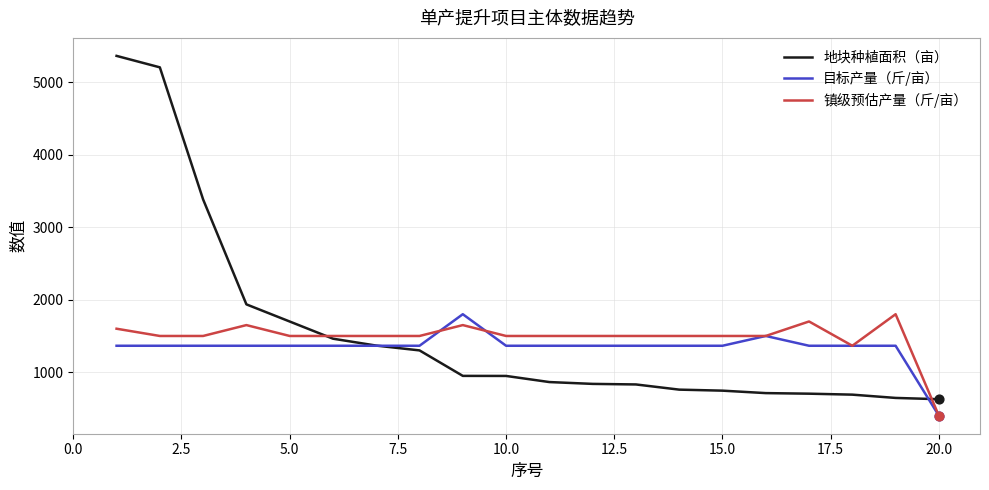

What is the smallest value displayed?

400.0